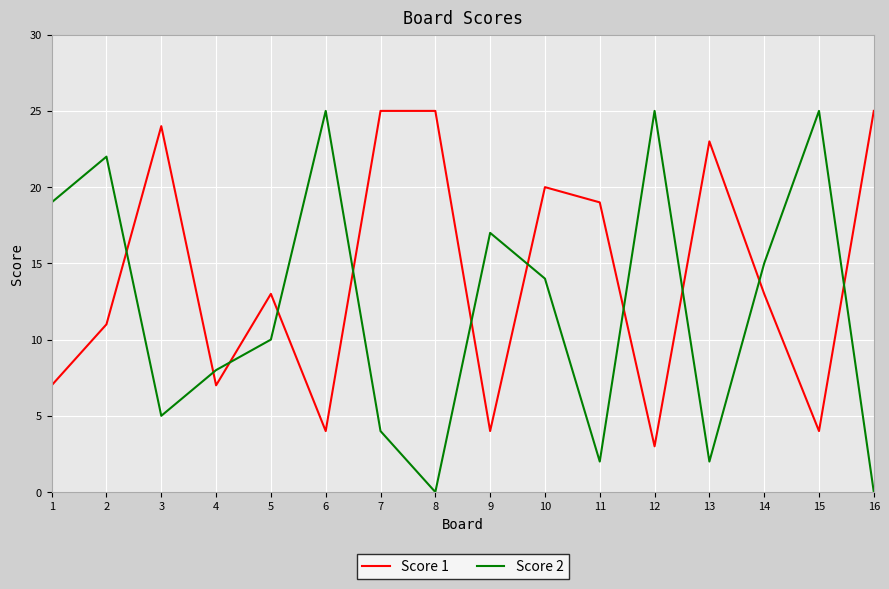

What is the difference between the second highest and second lowest values in the Score 1 series?

21